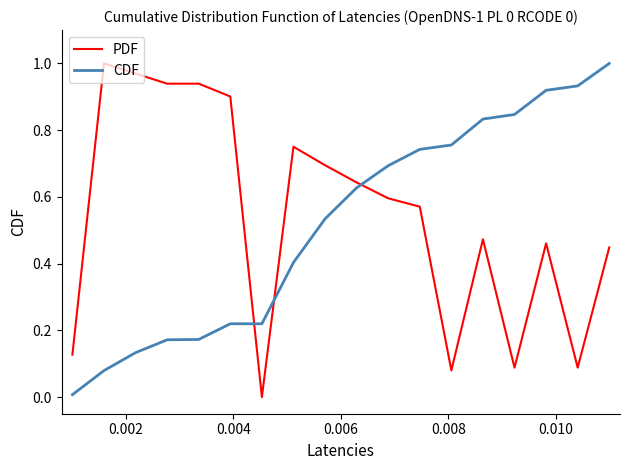

How many times do PDF and CDF cross each other?

3